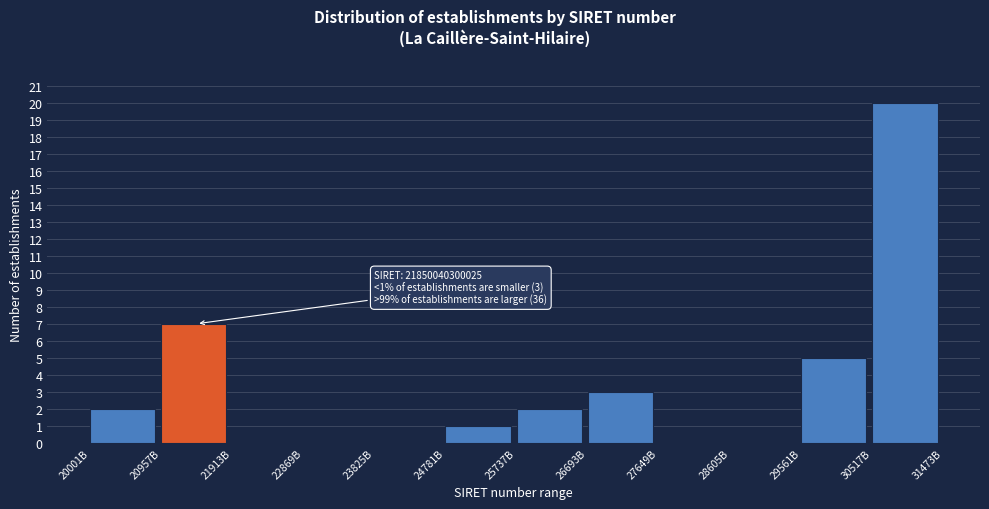

Reading left to right, list all the values displayed in this chart.

20001B=2	20957B=7	21913B=0	22869B=0	23825B=0	24781B=1	25737B=2	26693B=3	27649B=0	28605B=0	29561B=5	30517B=20